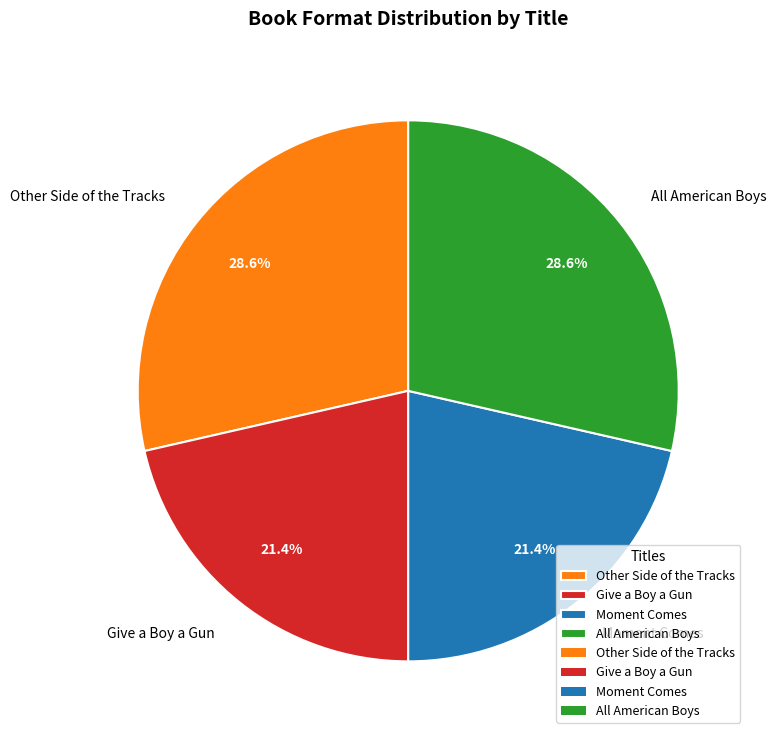

What portion of the pie excludes All American Boys?

71.4%